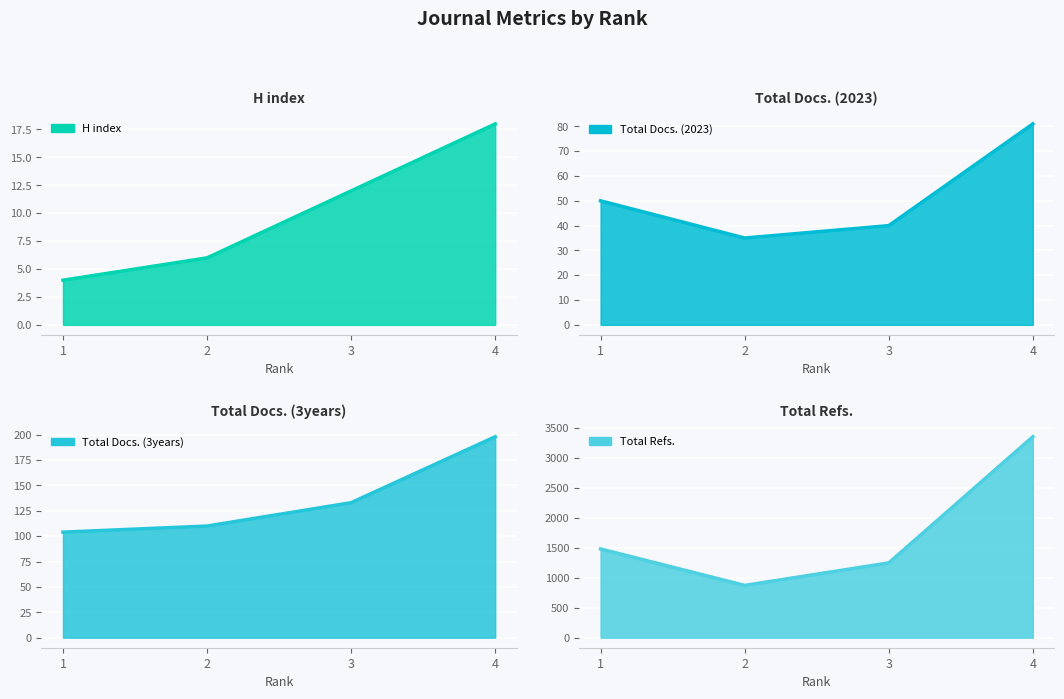

Between 2 and 3, which is larger?

3